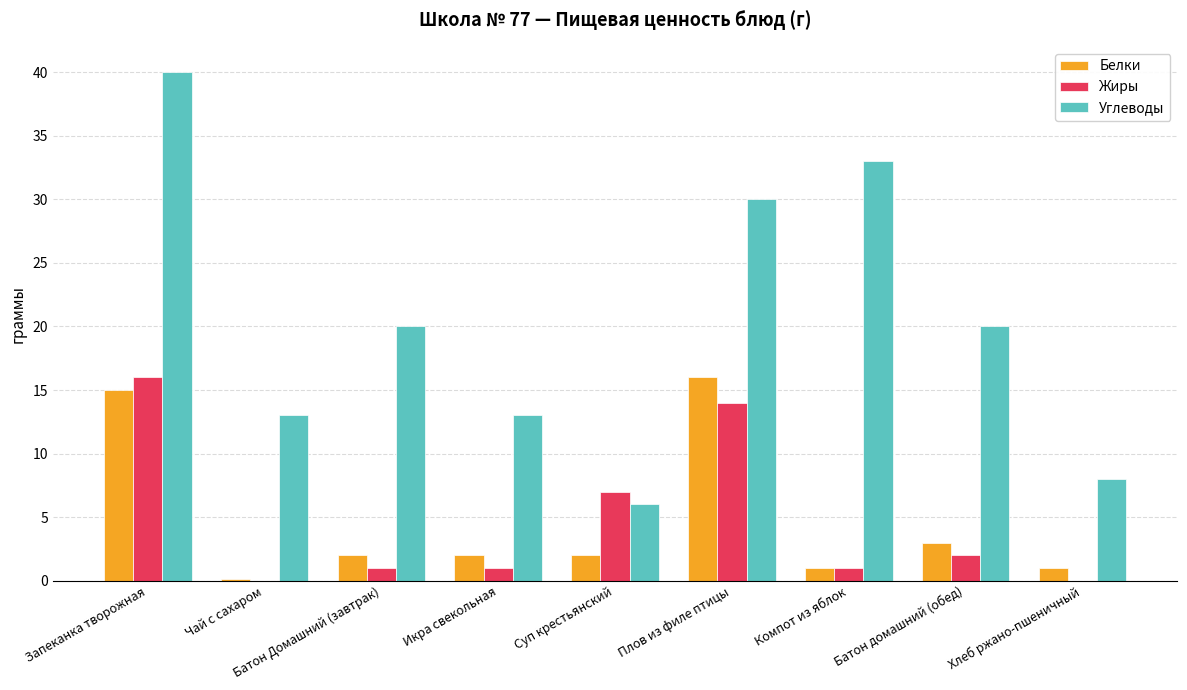

The Углеводы series shows 33.0 at Компот из яблок. True or false?

True